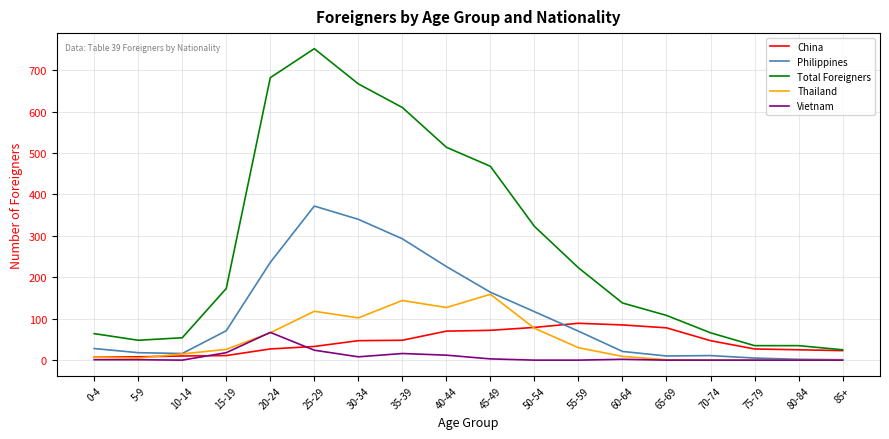

What position from the left is 40-44?

9